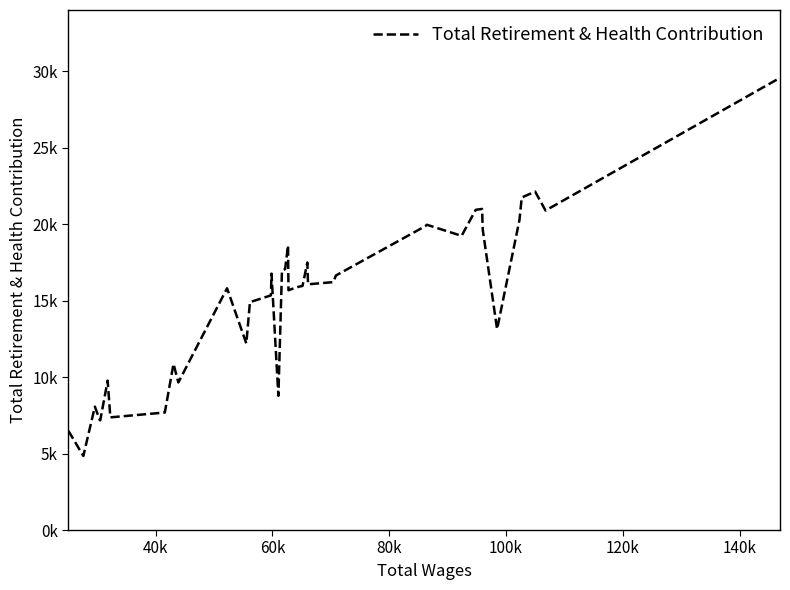

Does the chart display data point markers on the line(s)?

No